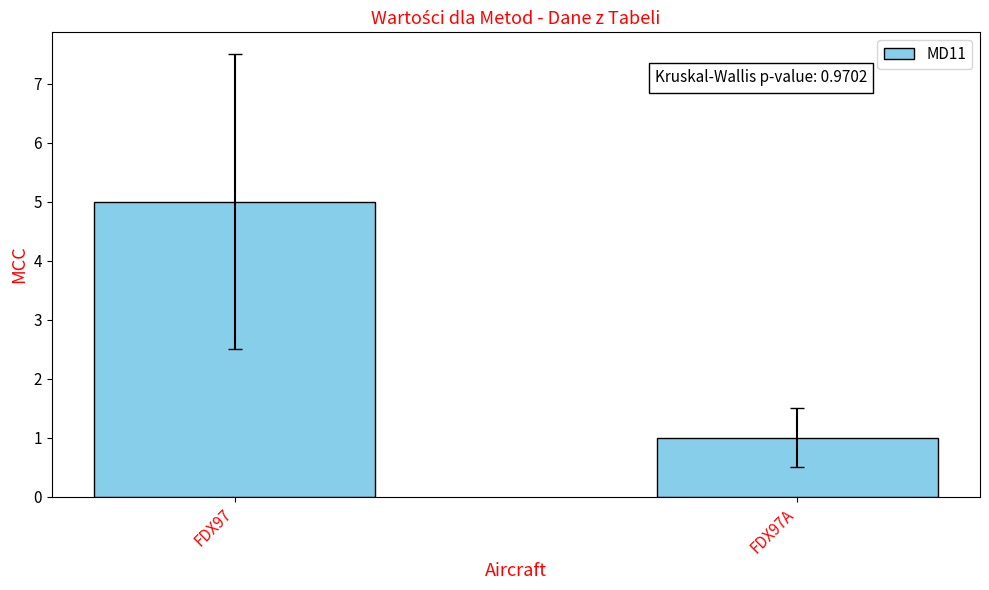

What is the greatest value displayed?

5